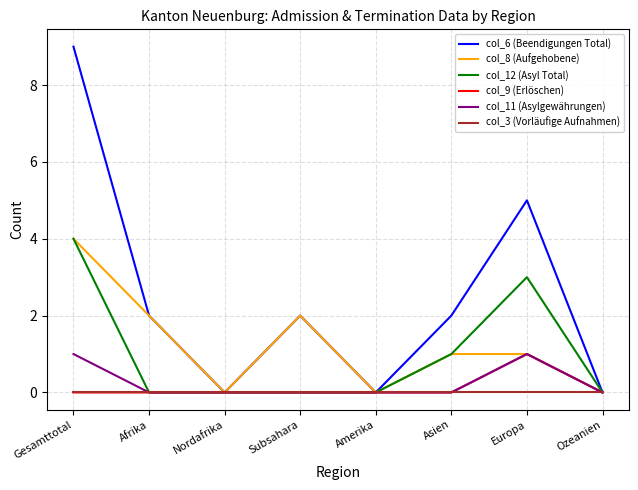

Which series has the widest spread of values?

col_6 (Beendigungen Total)